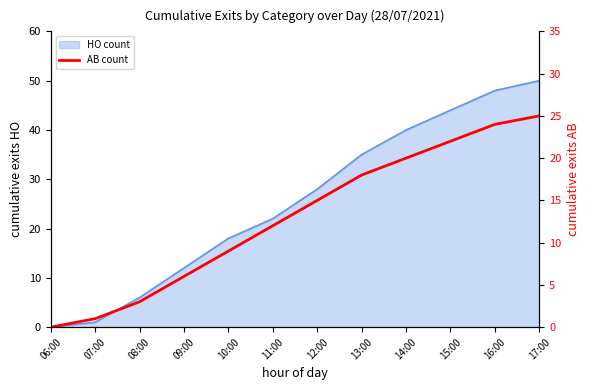

How many lines are shown in the chart?

1